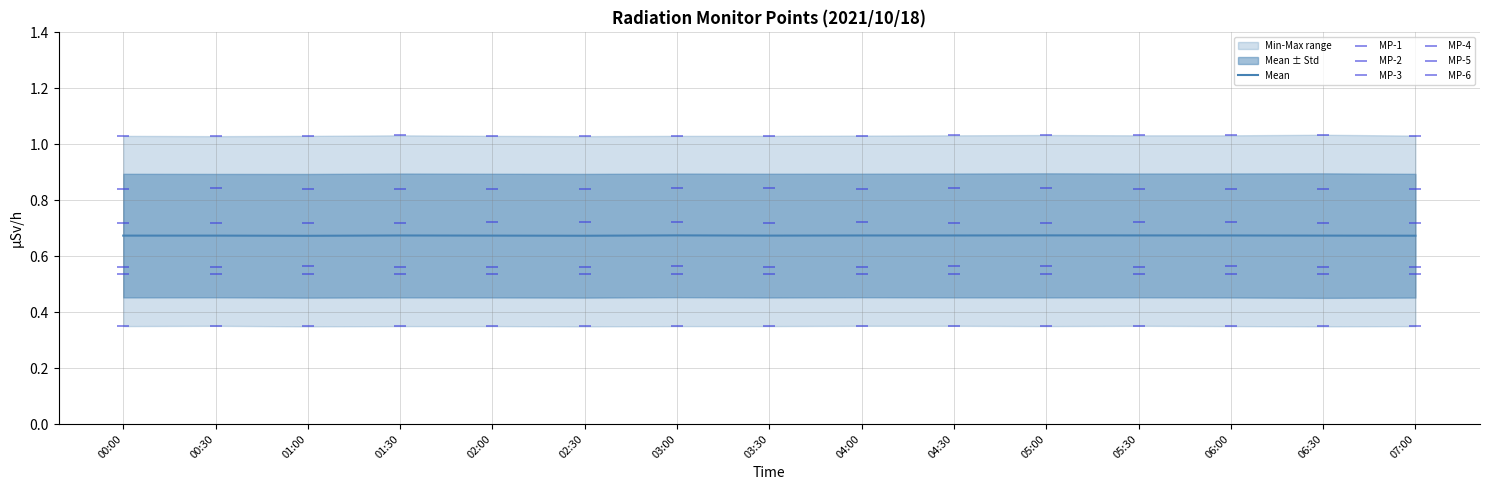

Reading left to right, transcribe all the data shown in this chart.

MP-1: 0.6	0.6	0.6	0.6	0.6	0.6	0.6	0.6	0.6	0.6	0.6	0.6	0.6	0.6	0.6
MP-2: 0.8	0.8	0.8	0.8	0.8	0.8	0.8	0.8	0.8	0.8	0.8	0.8	0.8	0.8	0.8
MP-3: 0.5	0.5	0.5	0.5	0.5	0.5	0.5	0.5	0.5	0.5	0.5	0.5	0.5	0.5	0.5
MP-4: 1.0	1.0	1.0	1.0	1.0	1.0	1.0	1.0	1.0	1.0	1.0	1.0	1.0	1.0	1.0
MP-5: 0.7	0.7	0.7	0.7	0.7	0.7	0.7	0.7	0.7	0.7	0.7	0.7	0.7	0.7	0.7
MP-6: 0.3	0.4	0.3	0.3	0.3	0.3	0.3	0.3	0.4	0.4	0.3	0.4	0.3	0.3	0.3